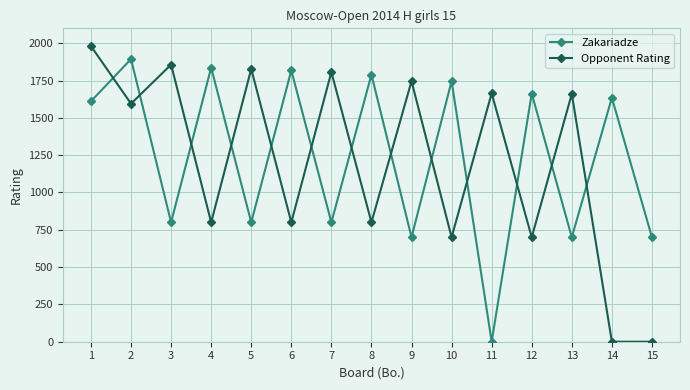

How many values in the Zakariadze series are below 1611?

7